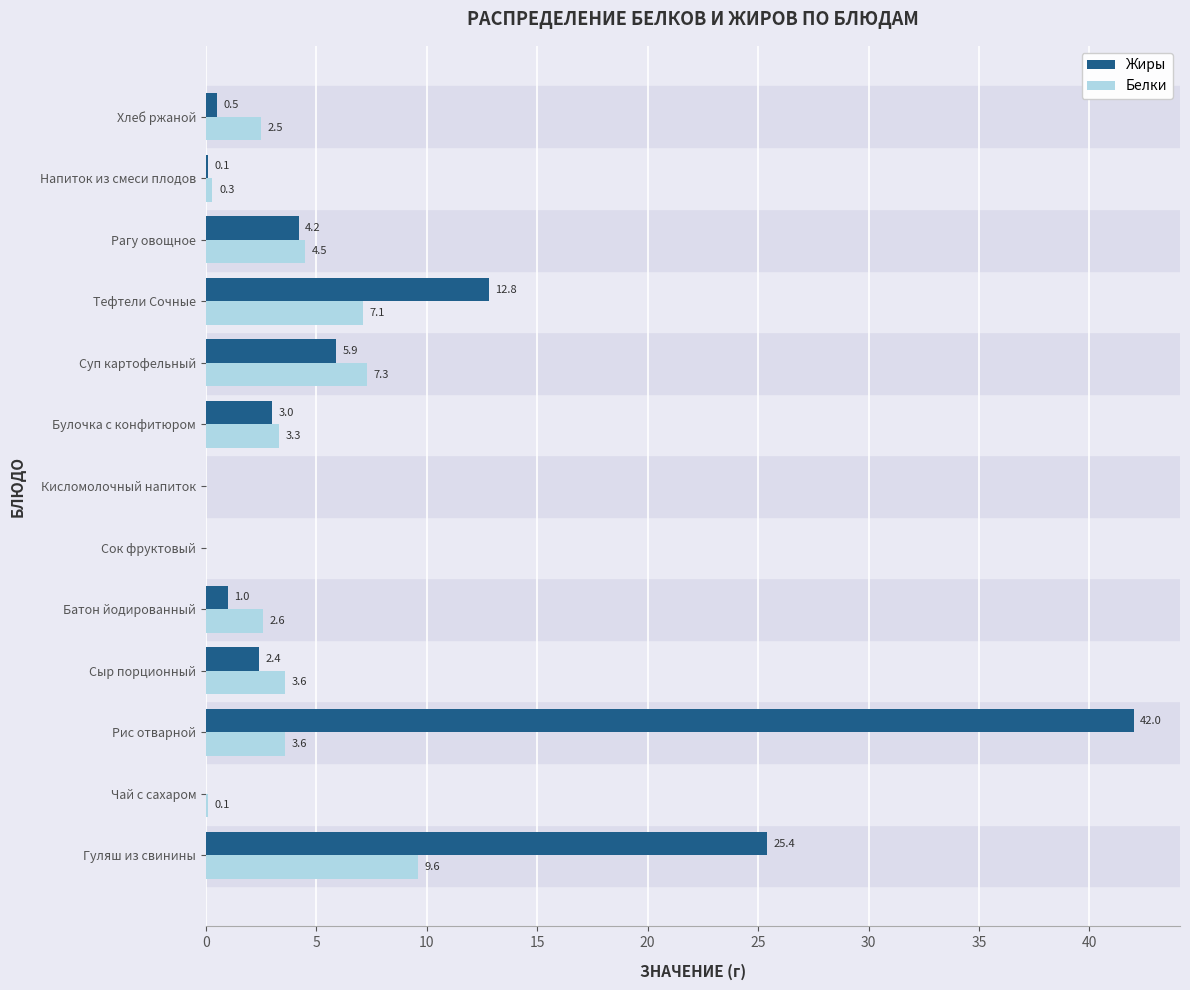

Which label corresponds to the largest value in the chart?

Рис отварной